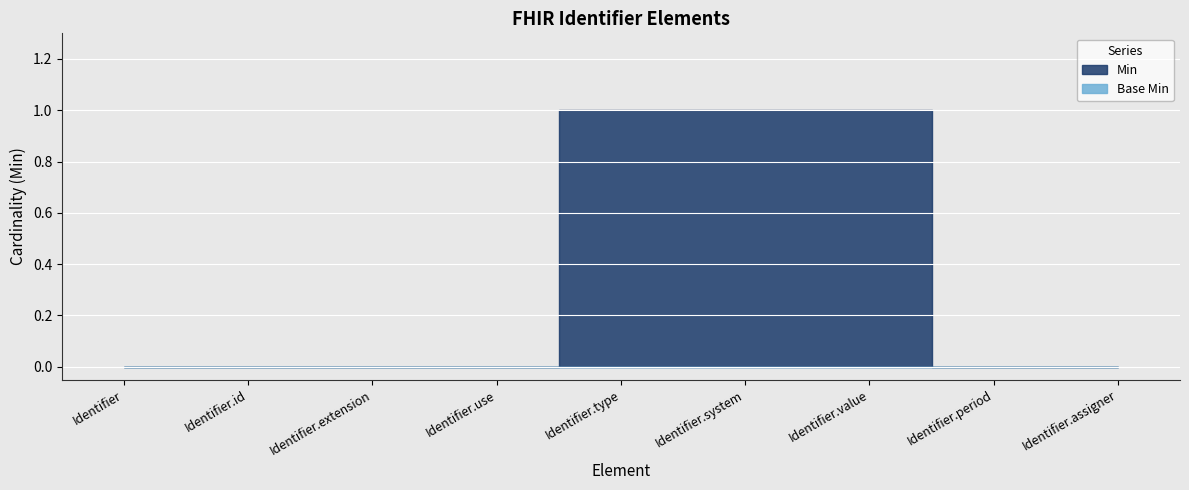

List the labels in order of Min value, largest first.

Identifier.type, Identifier.system, Identifier.value, Identifier, Identifier.id, Identifier.extension, Identifier.use, Identifier.period, Identifier.assigner